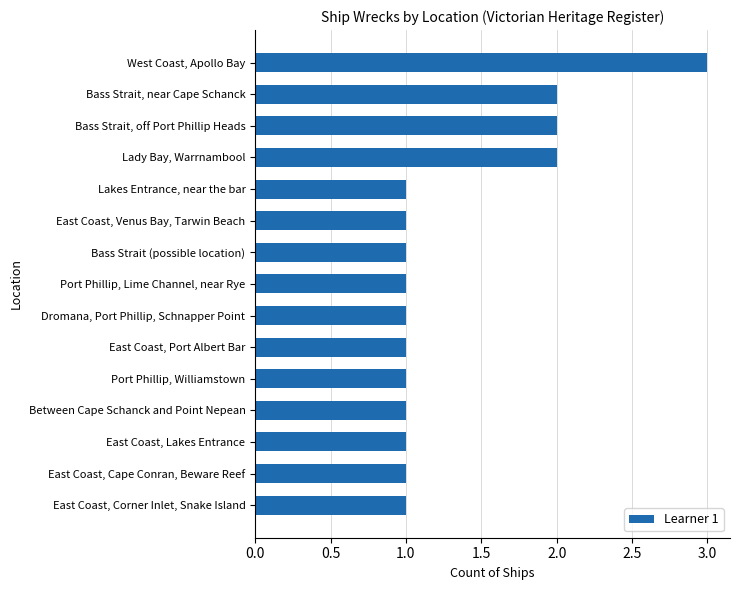

Is it true that the value at Lady Bay, Warrnambool is 1?

False